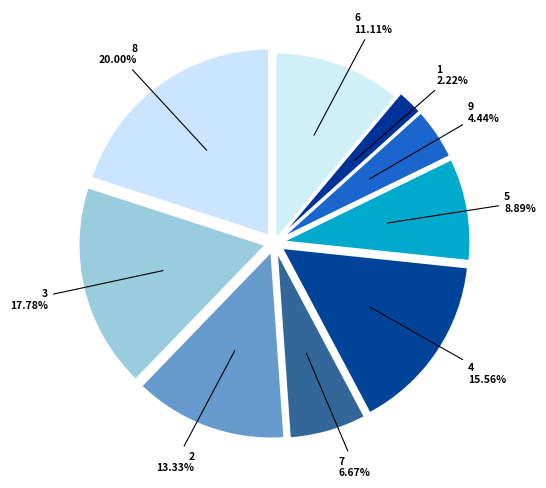

What is the largest slice in the pie chart?

8